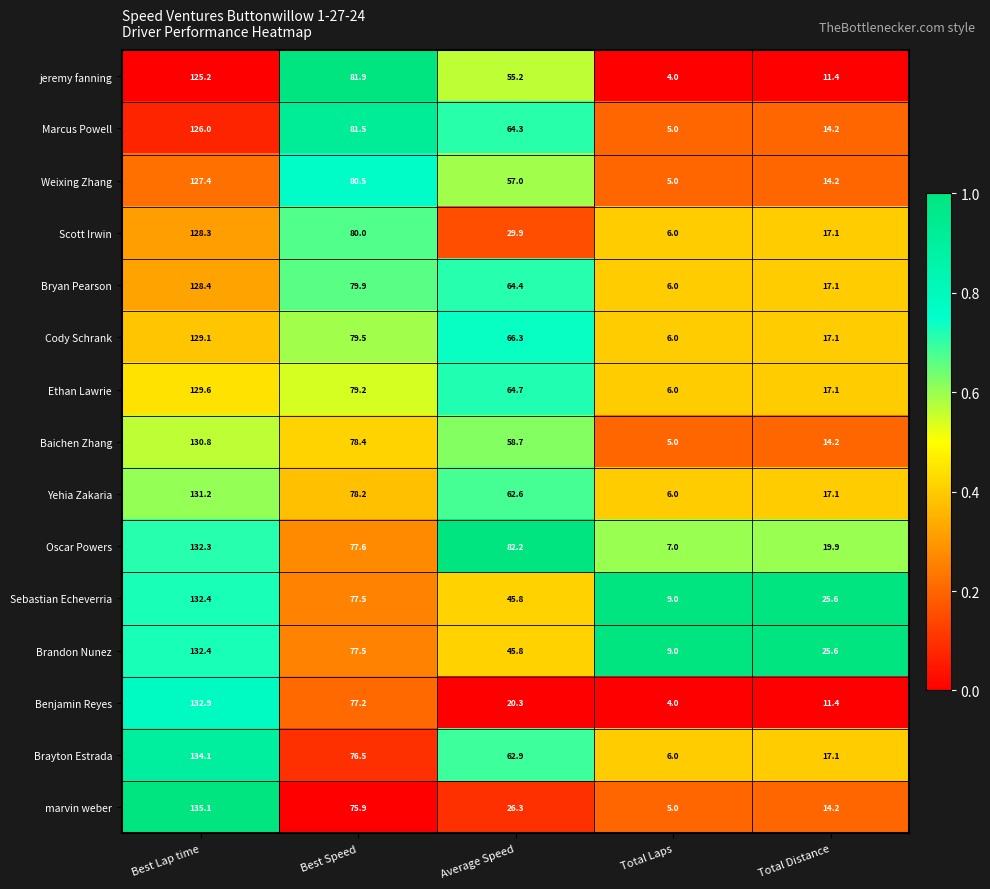

List the labels in order of Marcus Powell value, largest first.

Best Lap time, Best Speed, Average Speed, Total Distance, Total Laps